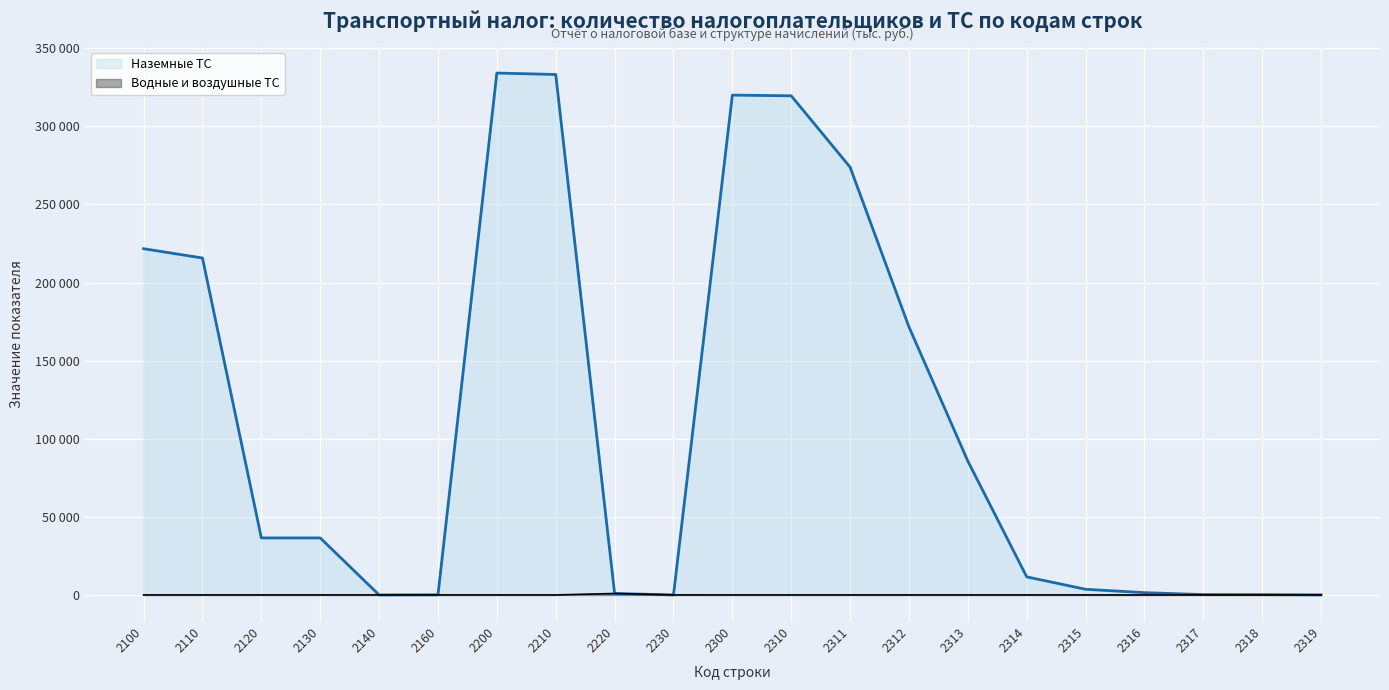

True or false: Наземные ТС and Водные и воздушные ТС cross at least once.

False